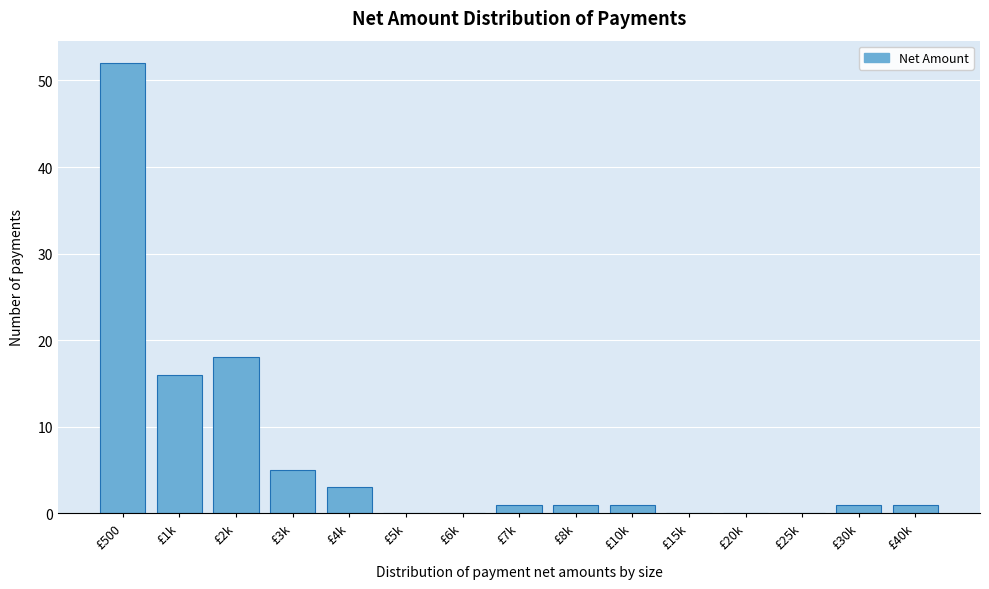

Reading left to right, extract all data points from this chart.

£500=52	£1k=16	£2k=18	£3k=5	£4k=3	£5k=0	£6k=0	£7k=1	£8k=1	£10k=1	£15k=0	£20k=0	£25k=0	£30k=1	£40k=1